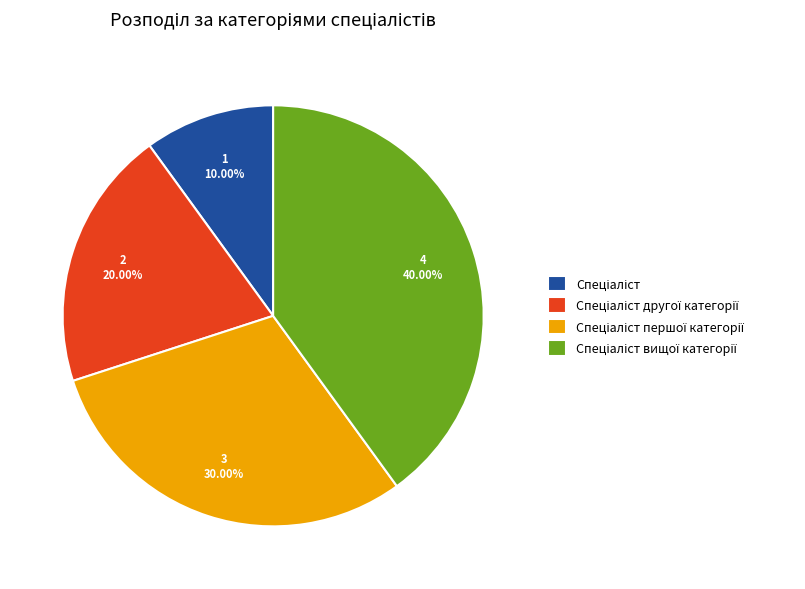

Is there any slice that represents more than half of the pie?

No